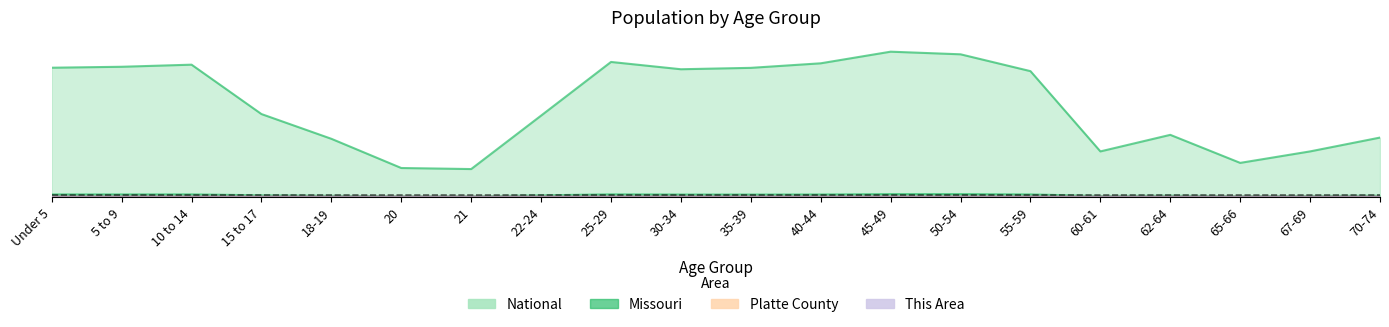

Reading left to right, extract all data points from this chart.

This Area: 0.0	0.0	0.0	0.0	0.0	0.0	0.0	0.0	0.0	0.0	0.0	0.0	0.0	0.0	0.0	0.0	0.0	0.0	0.0	0.0
Platte County: 0.0	0.0	0.0	0.0	0.0	0.0	0.0	0.0	0.0	0.0	0.0	0.0	0.0	0.0	0.0	0.0	0.0	0.0	0.0	0.0
Missouri: 0.0	0.0	0.0	0.0	0.0	0.0	0.0	0.0	0.0	0.0	0.0	0.0	0.0	0.0	0.0	0.0	0.0	0.0	0.0	0.0
National: 0.9	0.9	0.9	0.6	0.4	0.2	0.2	0.6	0.9	0.9	0.9	0.9	1.0	1.0	0.9	0.3	0.4	0.2	0.3	0.4